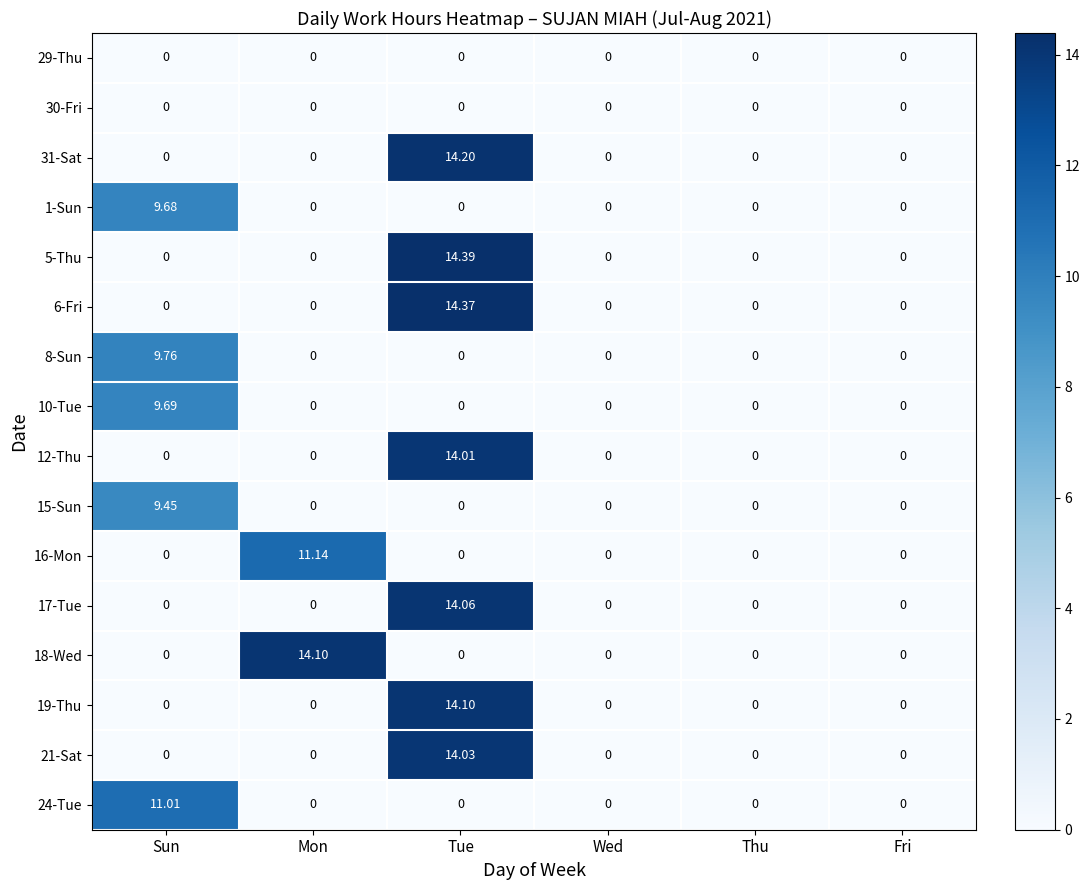

Which series has the largest total across all categories?

5-Thu